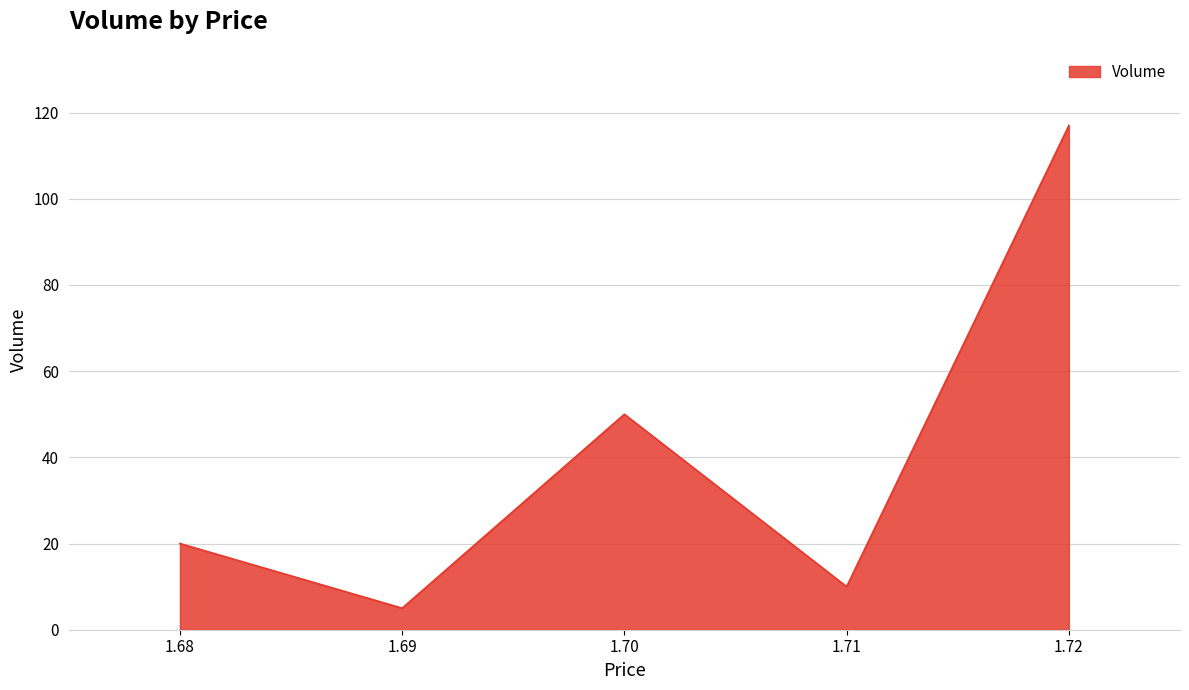

The value at 1.70 is 50. True or false?

True